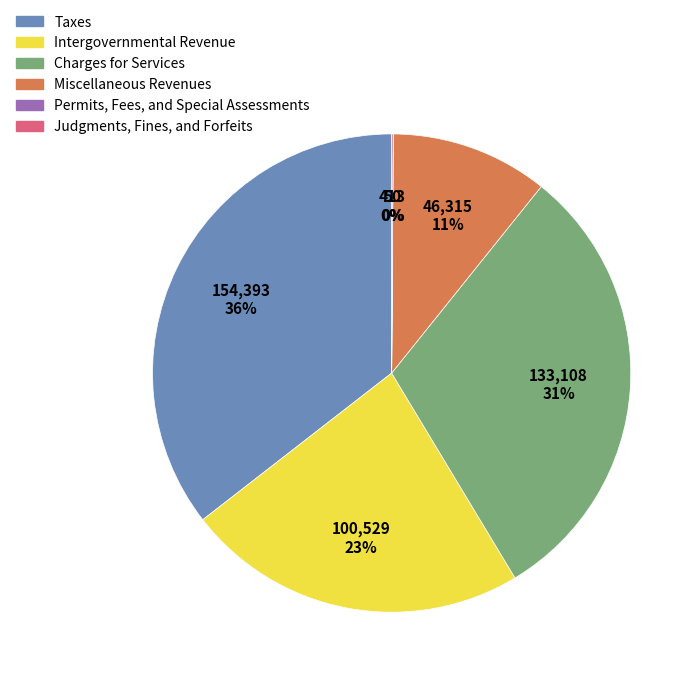

Which has a higher value, Charges for Services or Miscellaneous Revenues?

Charges for Services